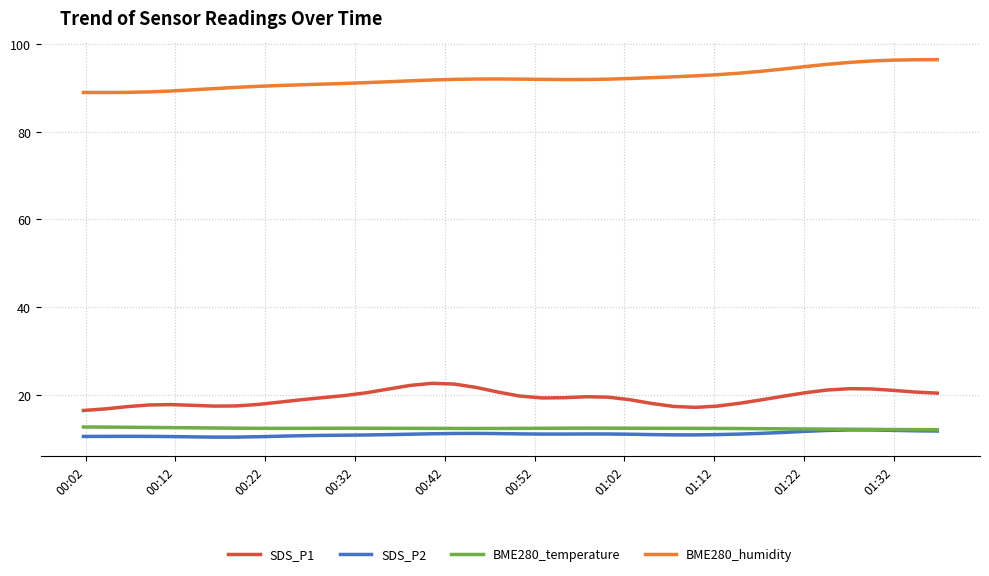

True or false: BME280_humidity and SDS_P2 intersect in this chart.

False